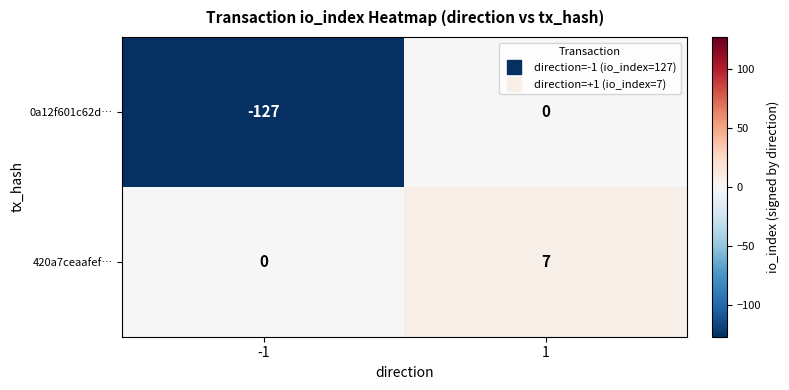

How many series are shown in this chart?

2